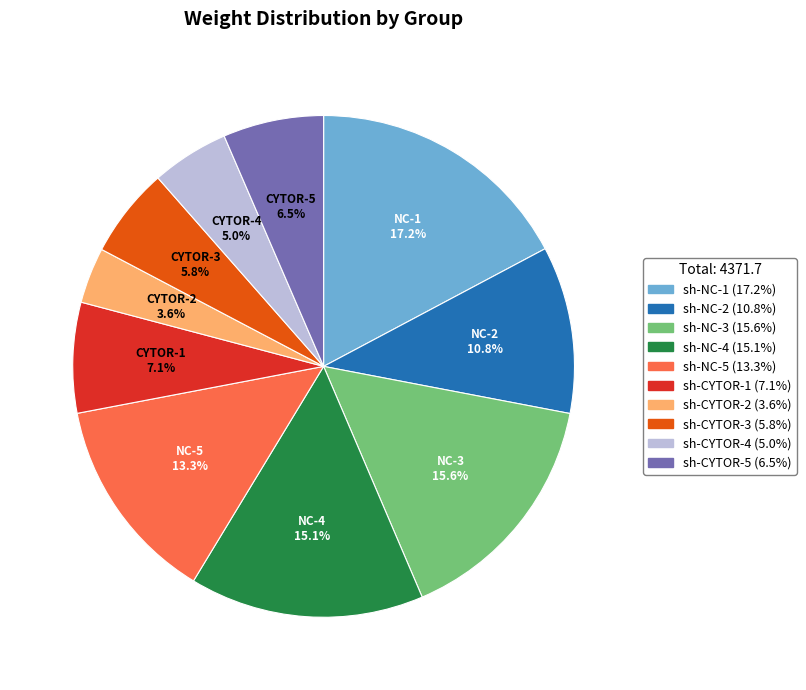

Which slice is the largest?

sh-NC-1